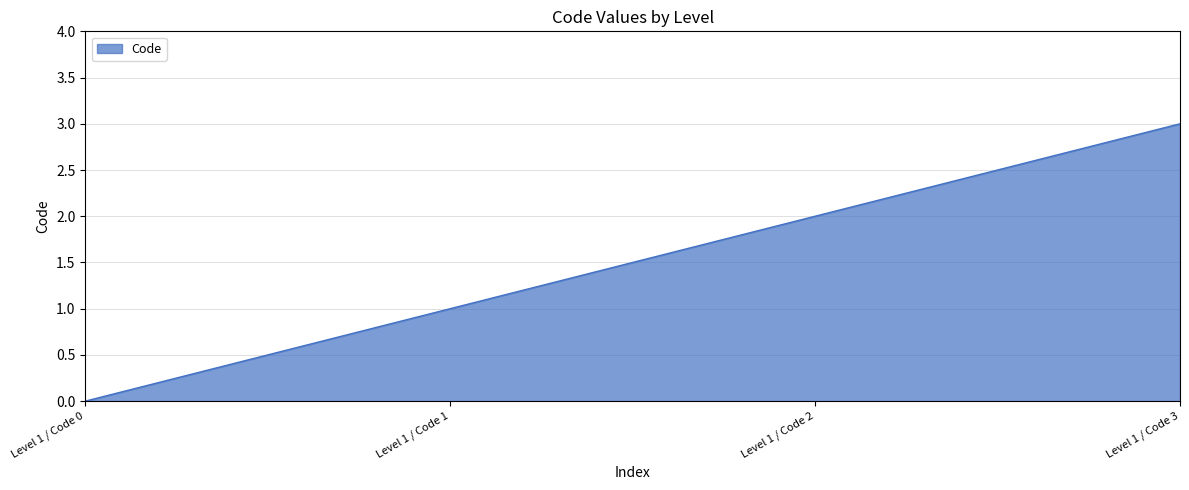

Reading left to right, list all the values displayed in this chart.

0	1	2	3